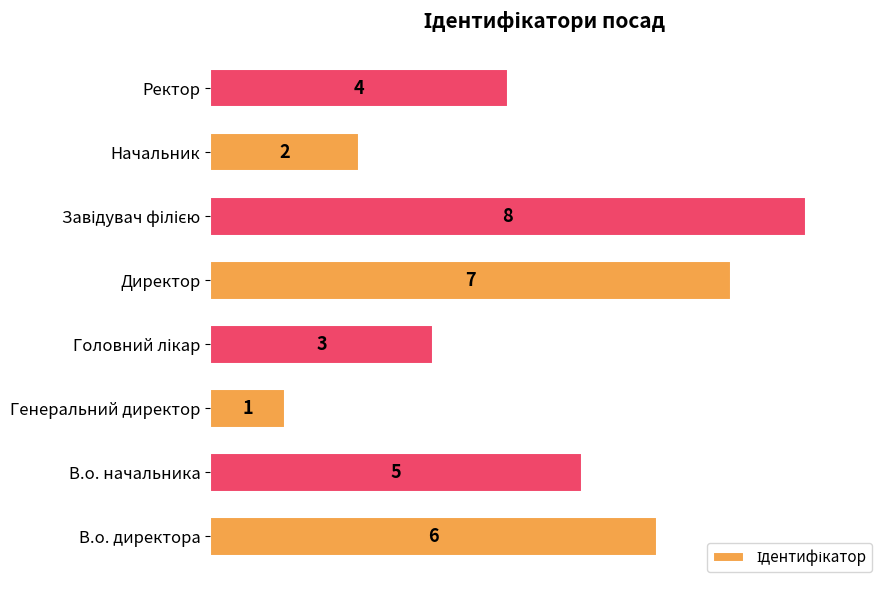

Which category has the lowest value across all series?

Генеральний директор